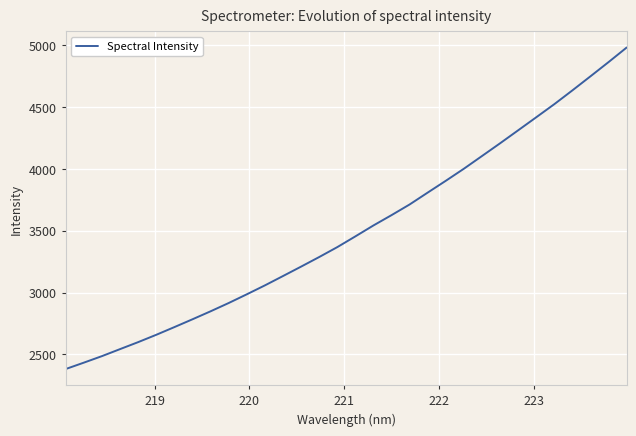

What is the greatest value displayed?

4981.4